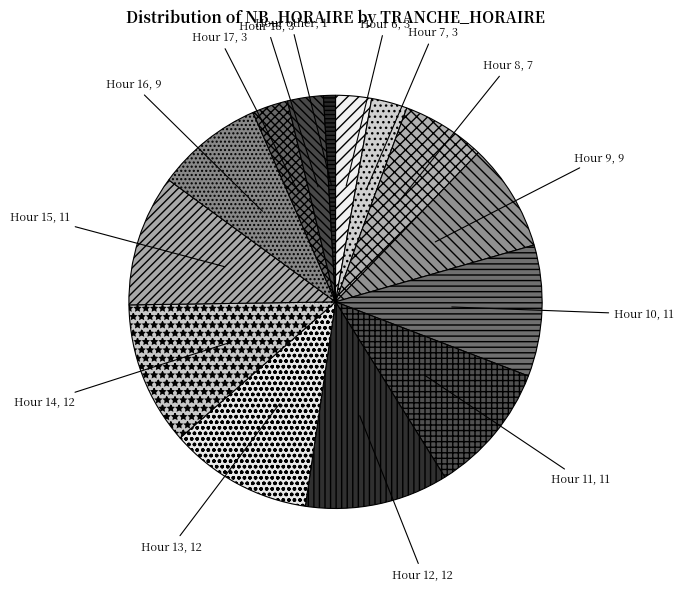

Which category has the smallest portion of the pie?

Hour other